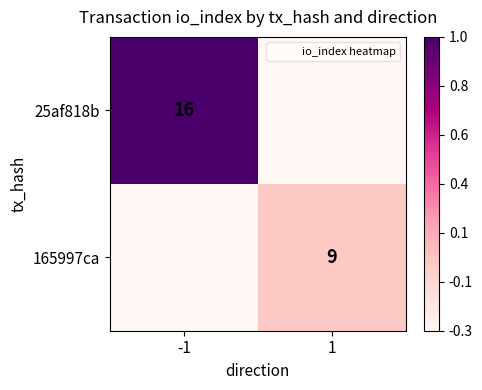

Between -1 and 1, which is larger?

-1